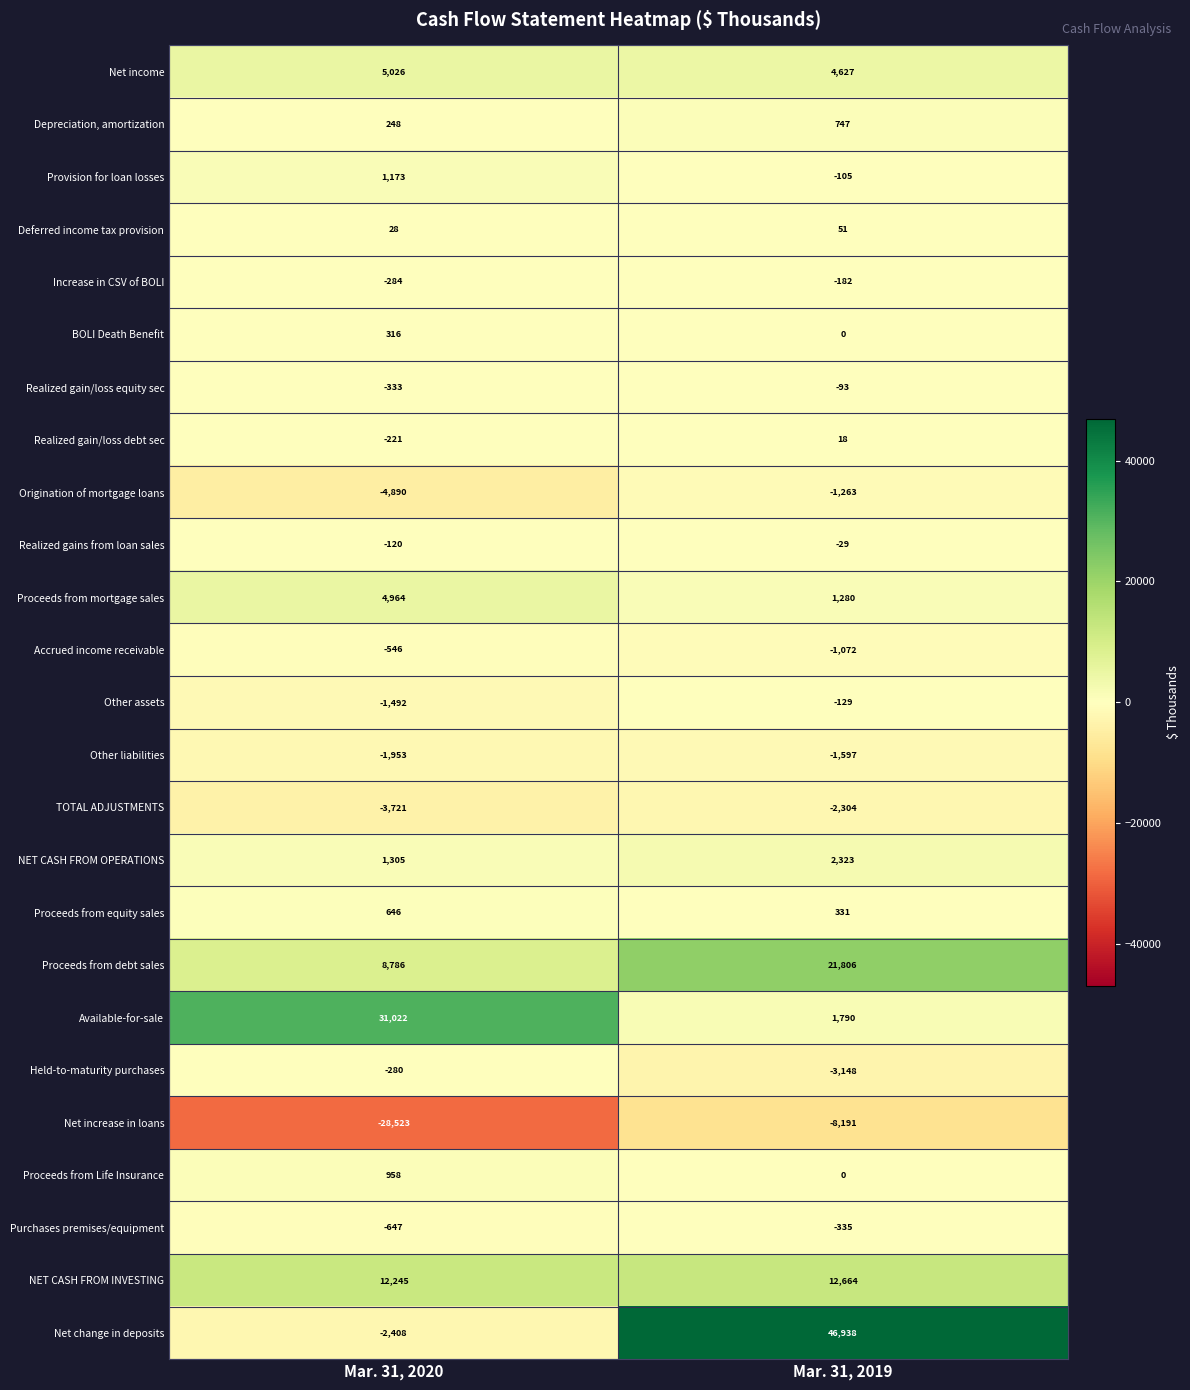

Which series has the largest total across all categories?

Net change in deposits